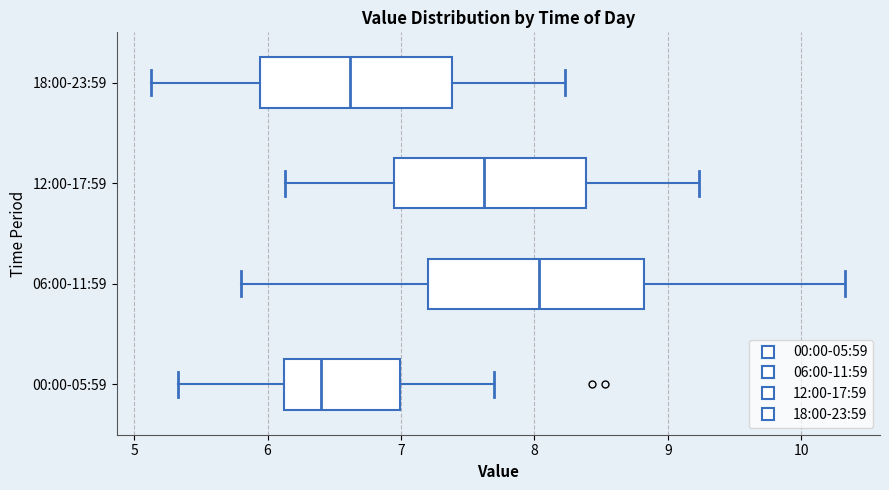

Reading bottom to top, read every box against the x-axis: the position of its median line, the range the box covers, and the ends of its whiskers. The values are not printed on the chart, so give them approximately, as read against the axis.

00:00-05:59: median 6.4, box 6.1 to 7.0, whiskers 5.3 to 7.7
06:00-11:59: median 8.0, box 7.2 to 8.8, whiskers 5.8 to 10.3
12:00-17:59: median 7.6, box 6.9 to 8.4, whiskers 6.1 to 9.2
18:00-23:59: median 6.6, box 5.9 to 7.4, whiskers 5.1 to 8.2